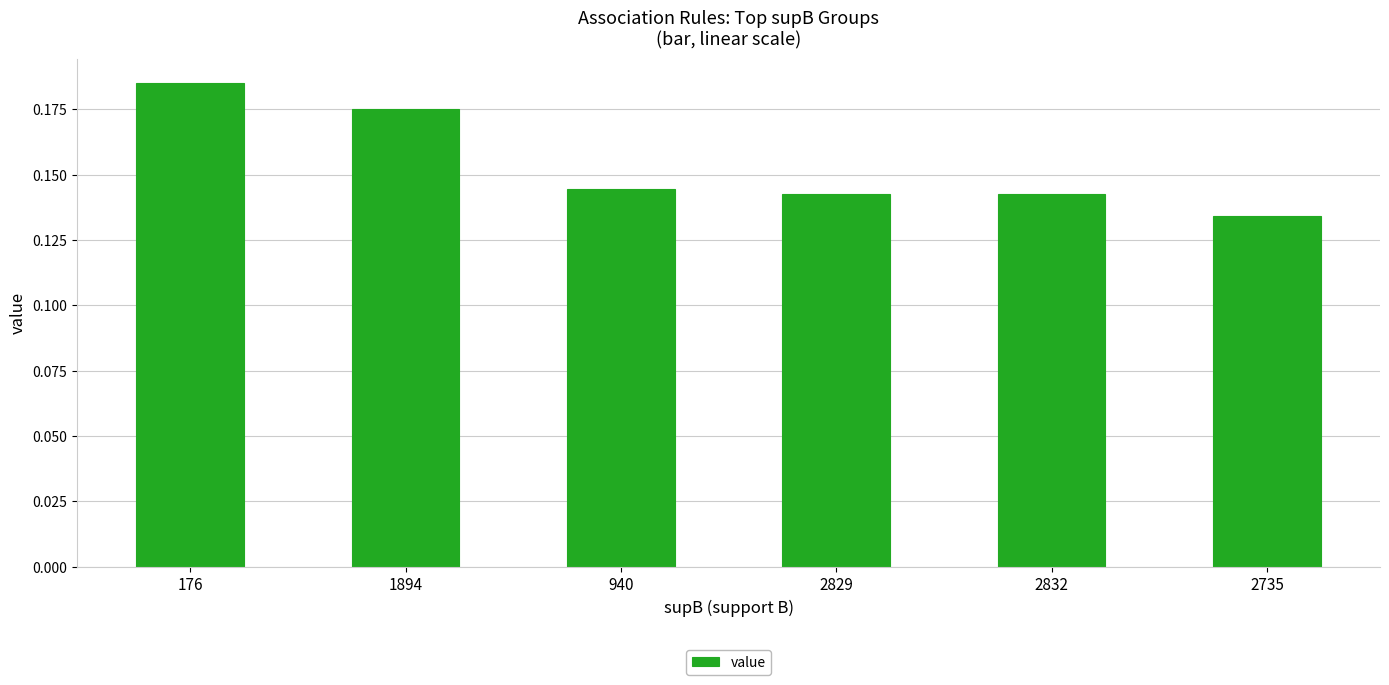

Which has a higher value, 176 or 2829?

176